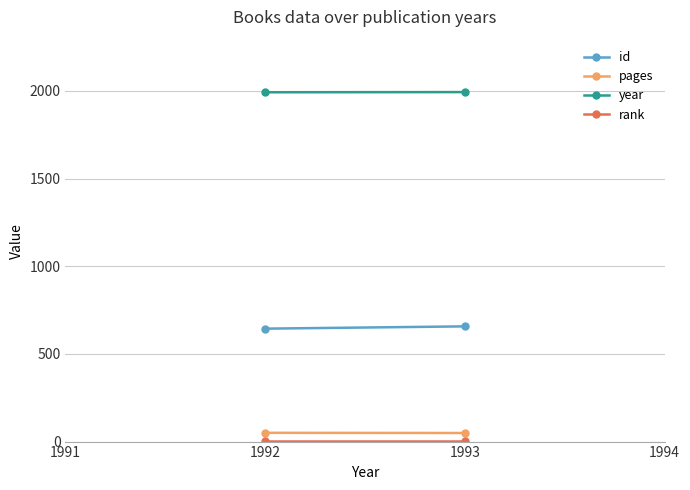

What is the value of the pages point at the 2nd from the left?

50